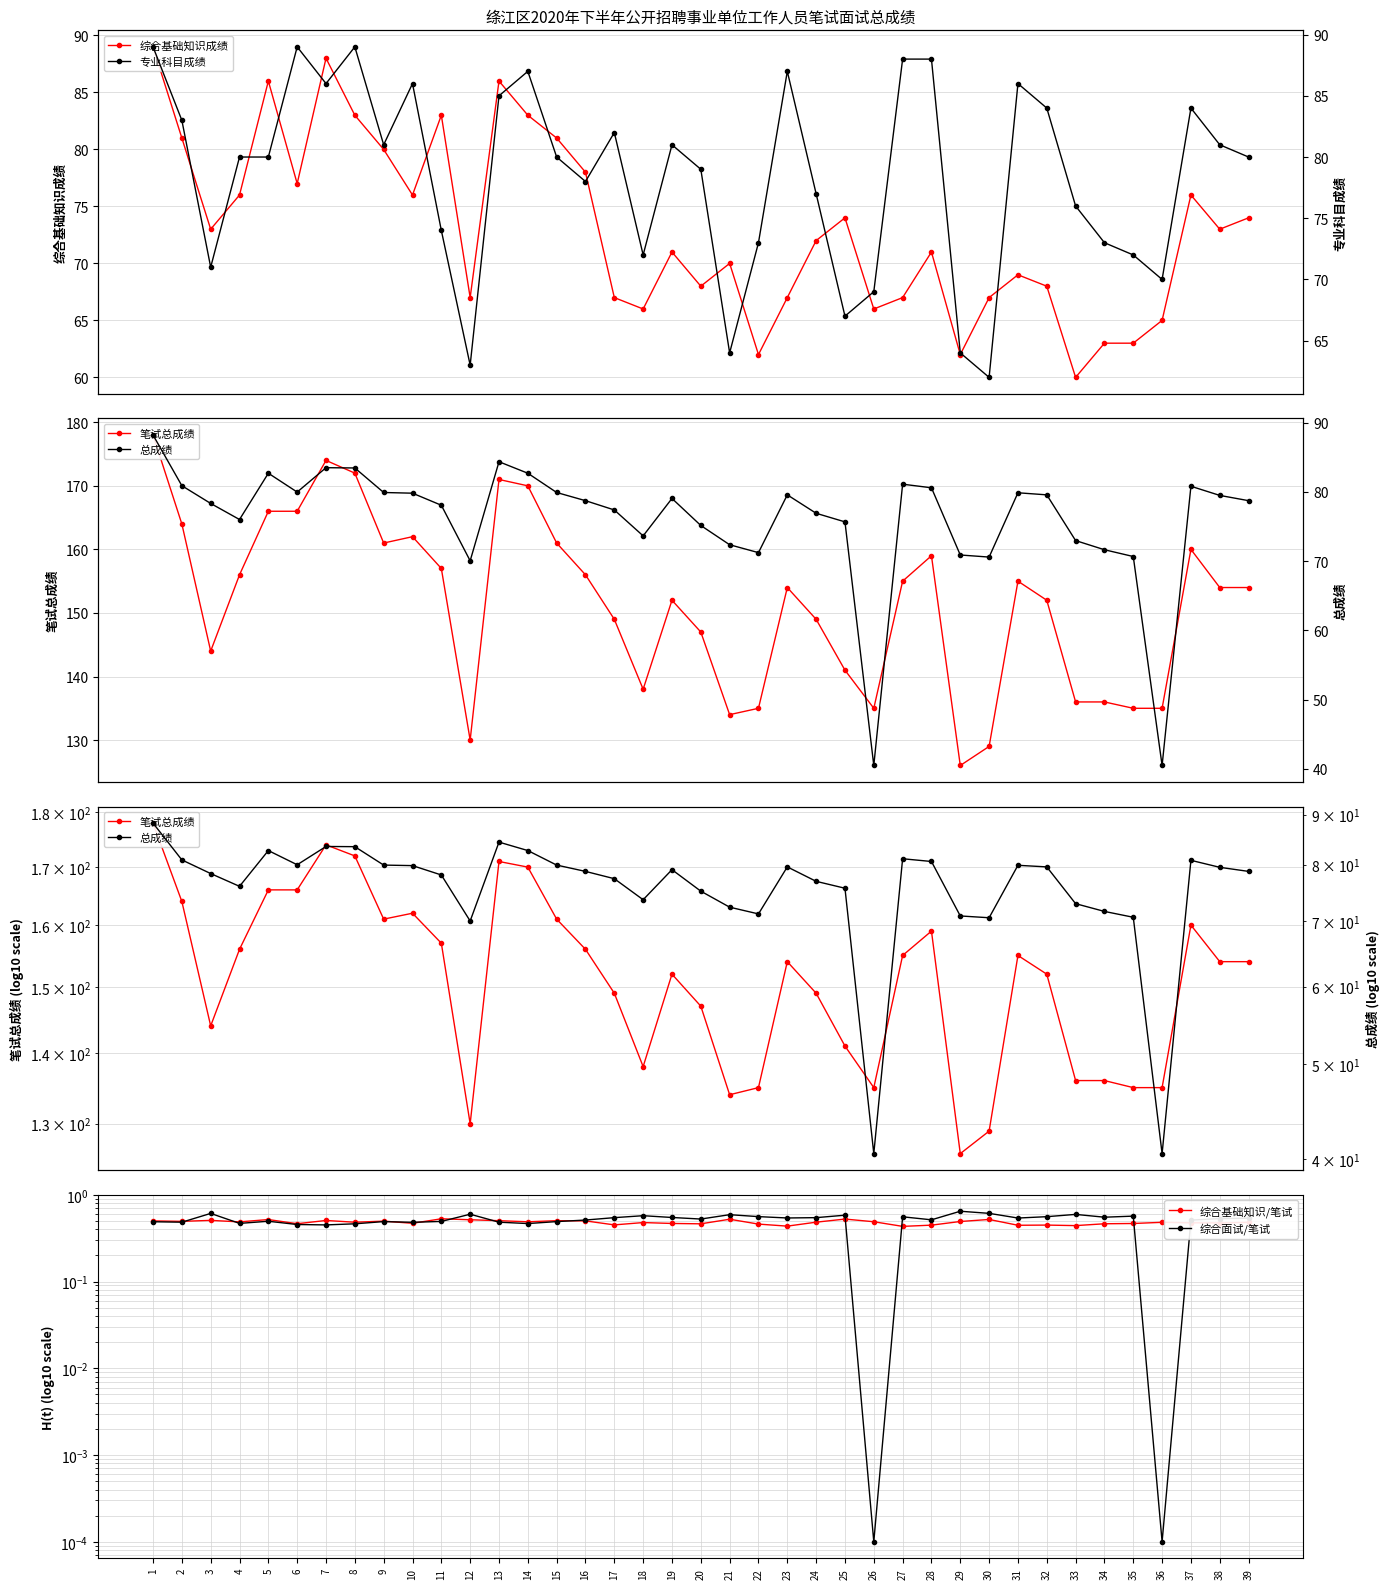

What is the spread (max minus min) of values at 11?

156.5